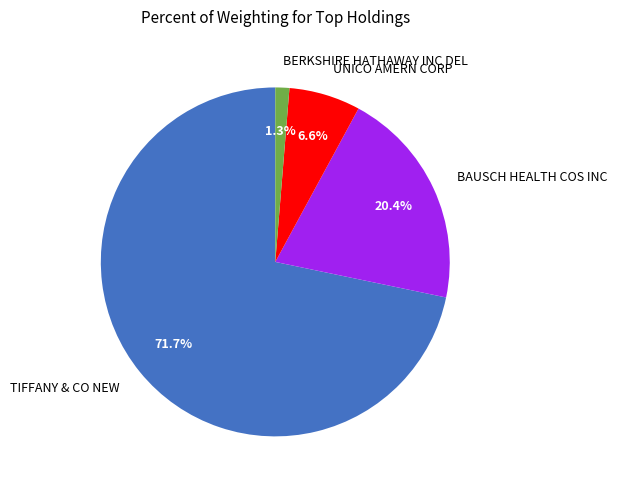

To the nearest percent, what is the combined percentage of UNICO AMERN CORP and BERKSHIRE HATHAWAY INC DEL?

8%